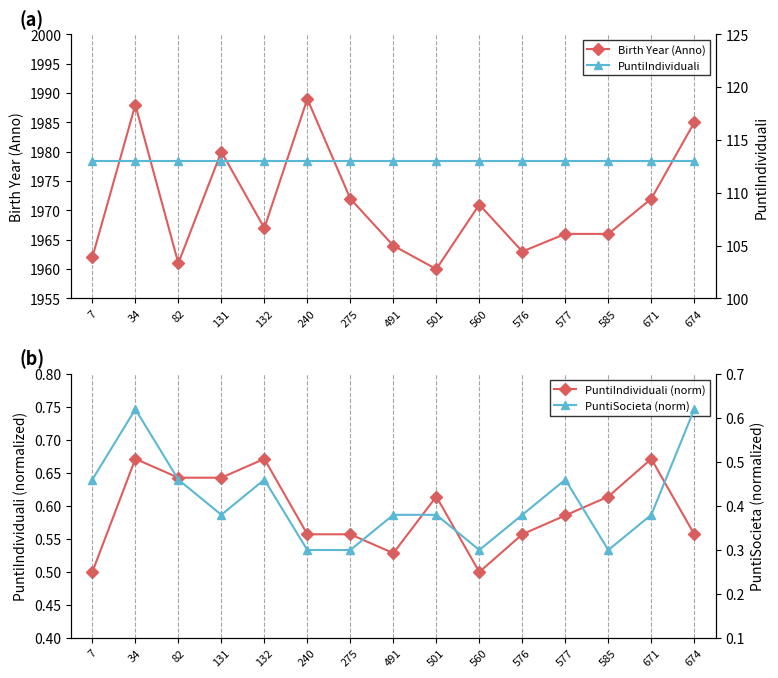

What is the sum of the PuntiIndividuali values at 576 and 585?

226.0